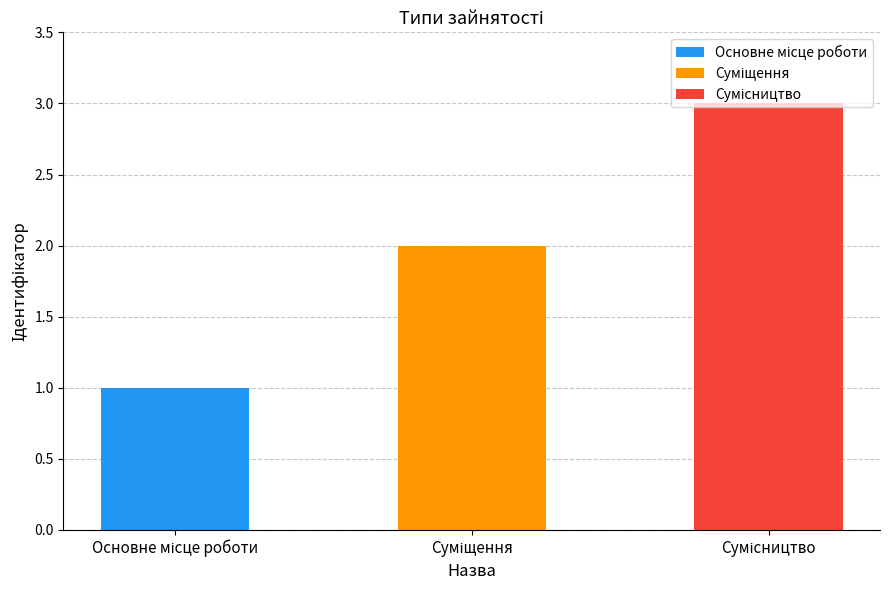

True or false: the data shows 3 at Суміщення.

False